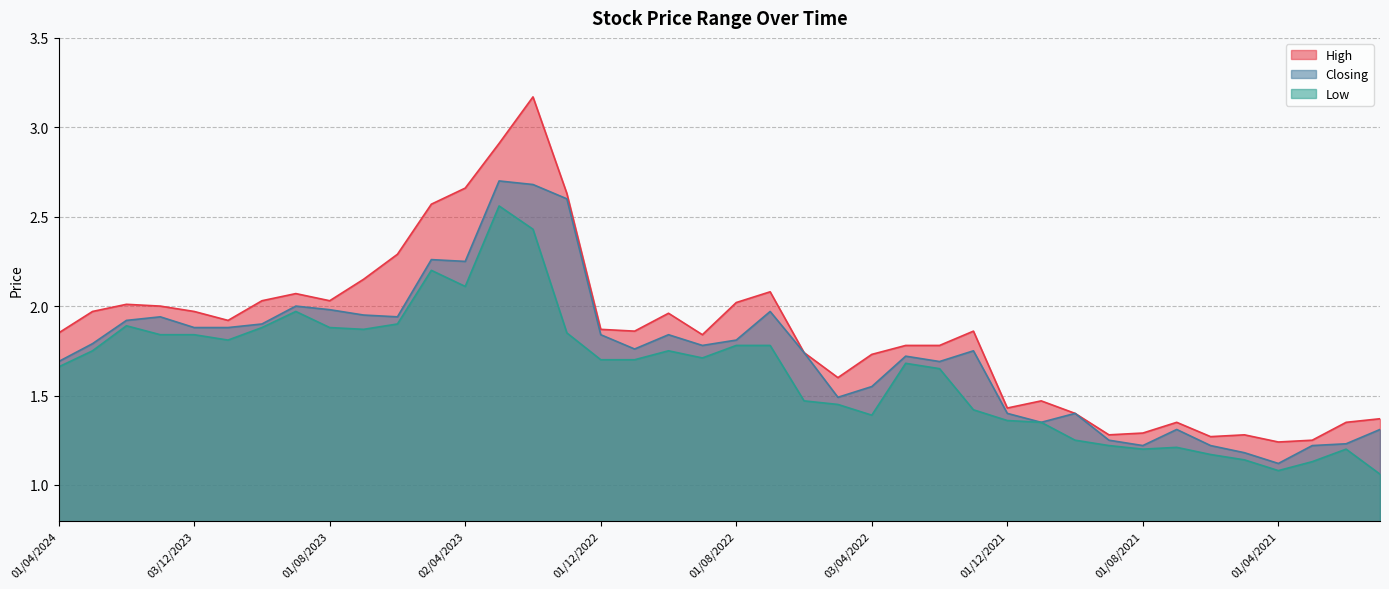

How many distinct data groups are displayed?

3